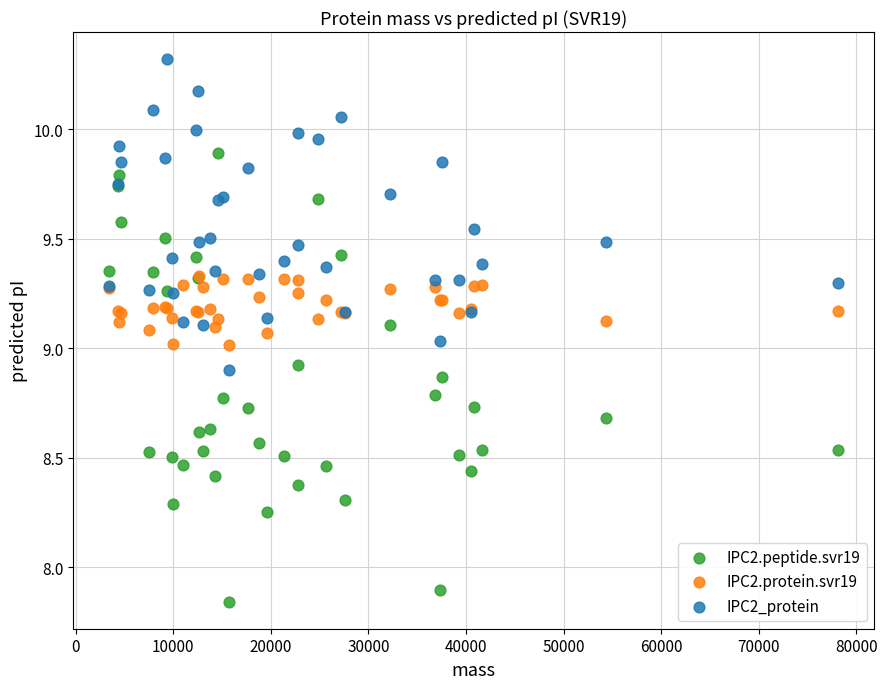

In the IPC2.peptide.svr19 series, what Y value is closest to 8?

7.9